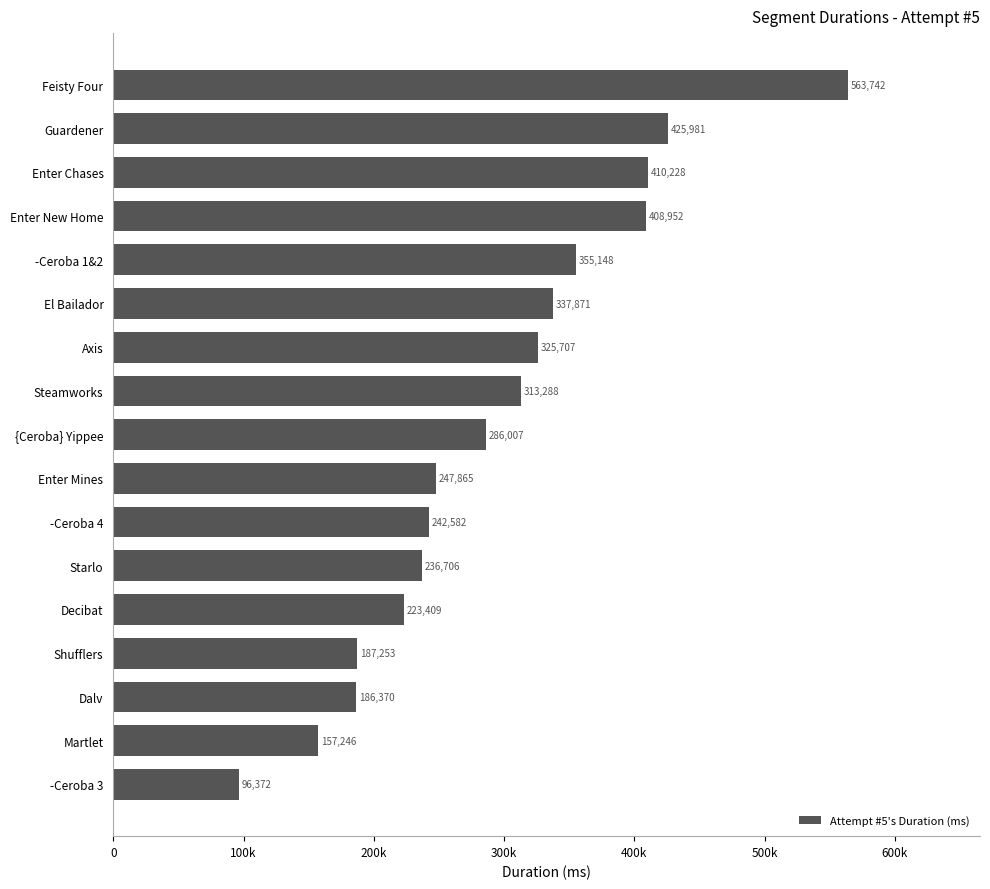

Does the chart contain any negative values?

No